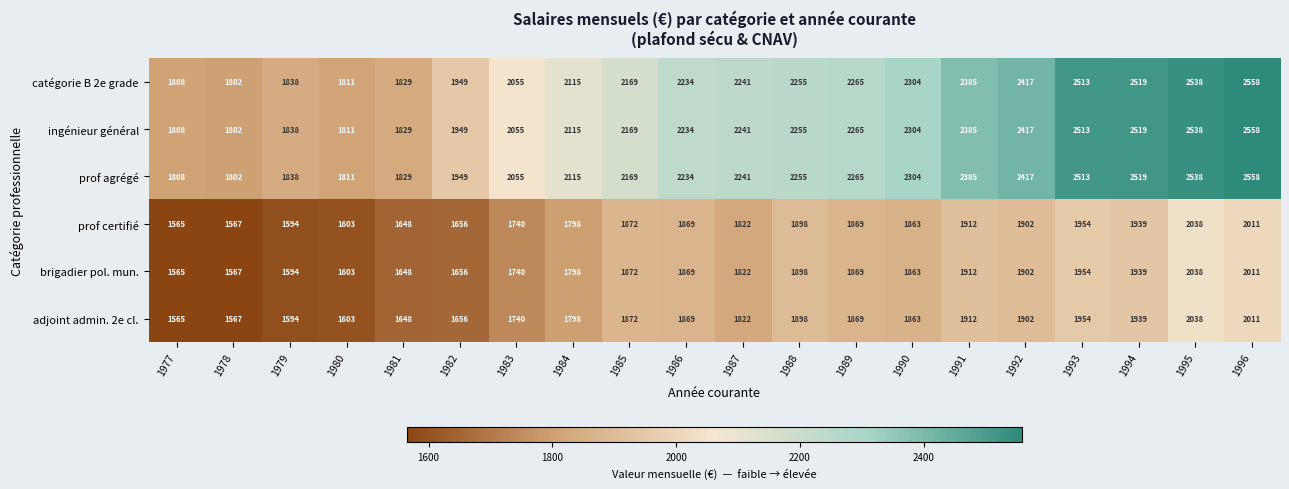

The adjoint admin. 2e cl. series shows 425 at 1992. True or false?

False